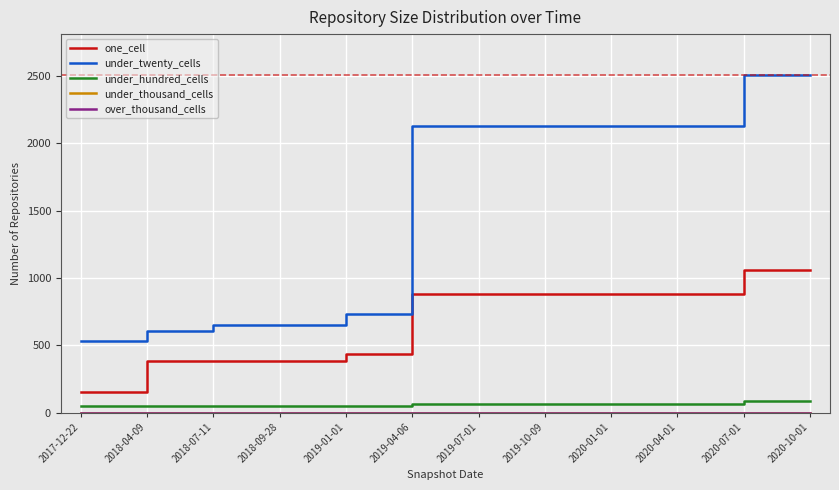

Which category has the lowest value across all series?

2017-12-22